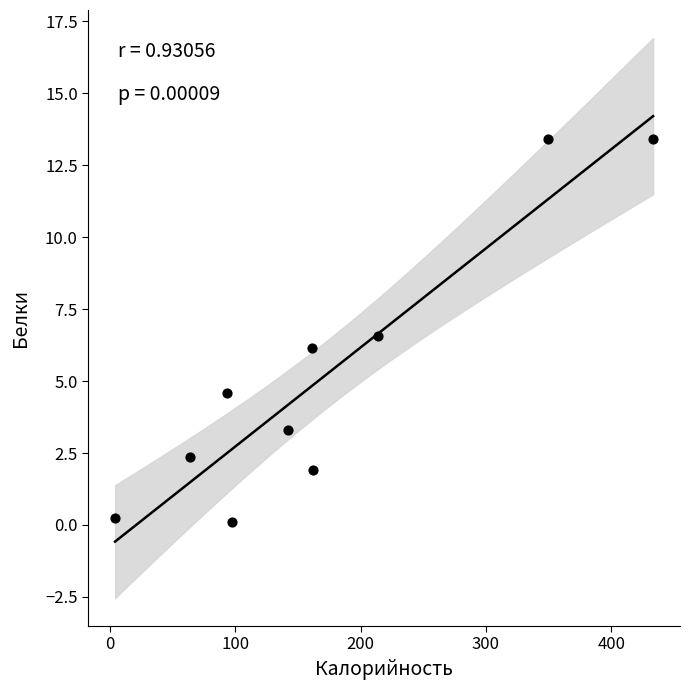

What is the average X value?

172.0